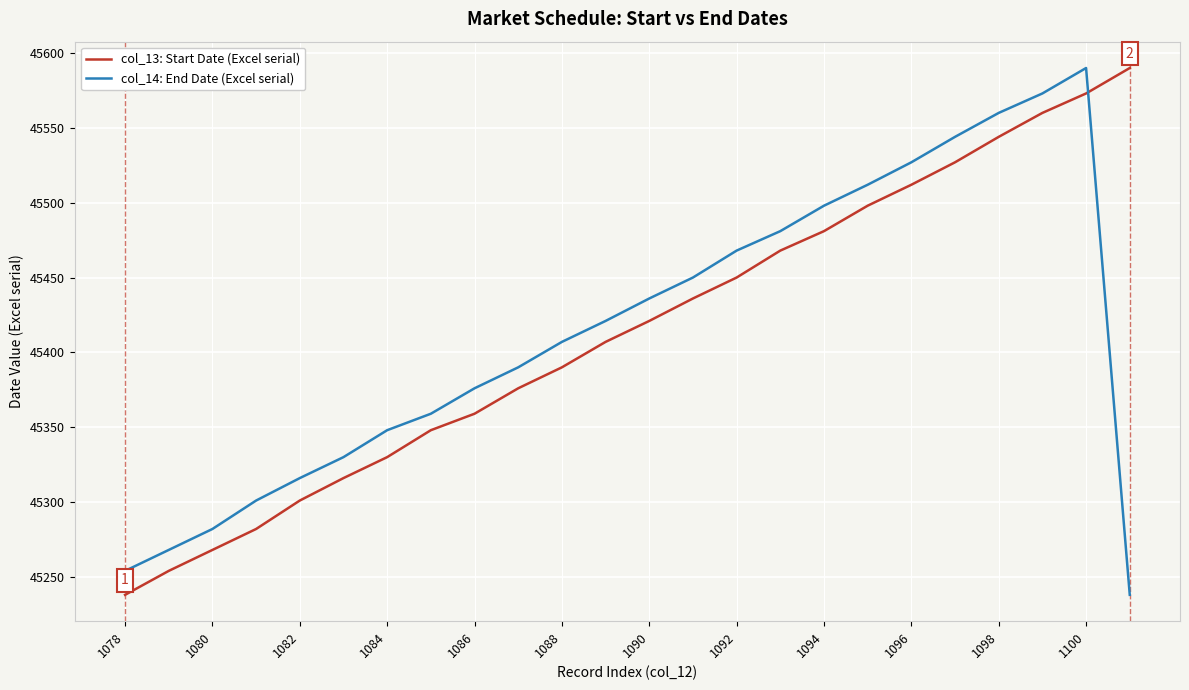

What is the difference between the maximum and minimum values in the col_13: Start Date (Excel serial) series?

352